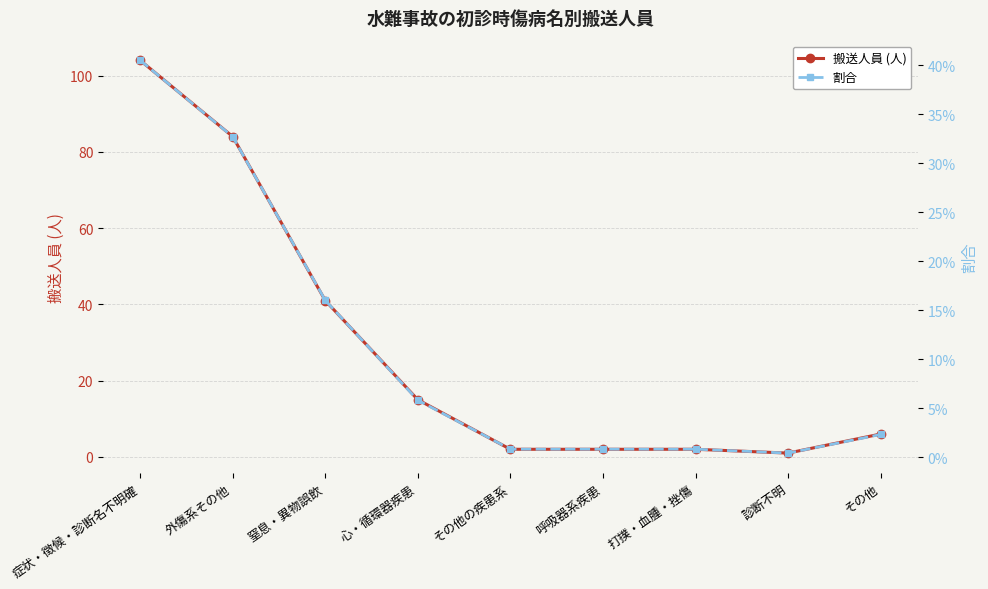

What is the maximum value shown in the chart?

104.0